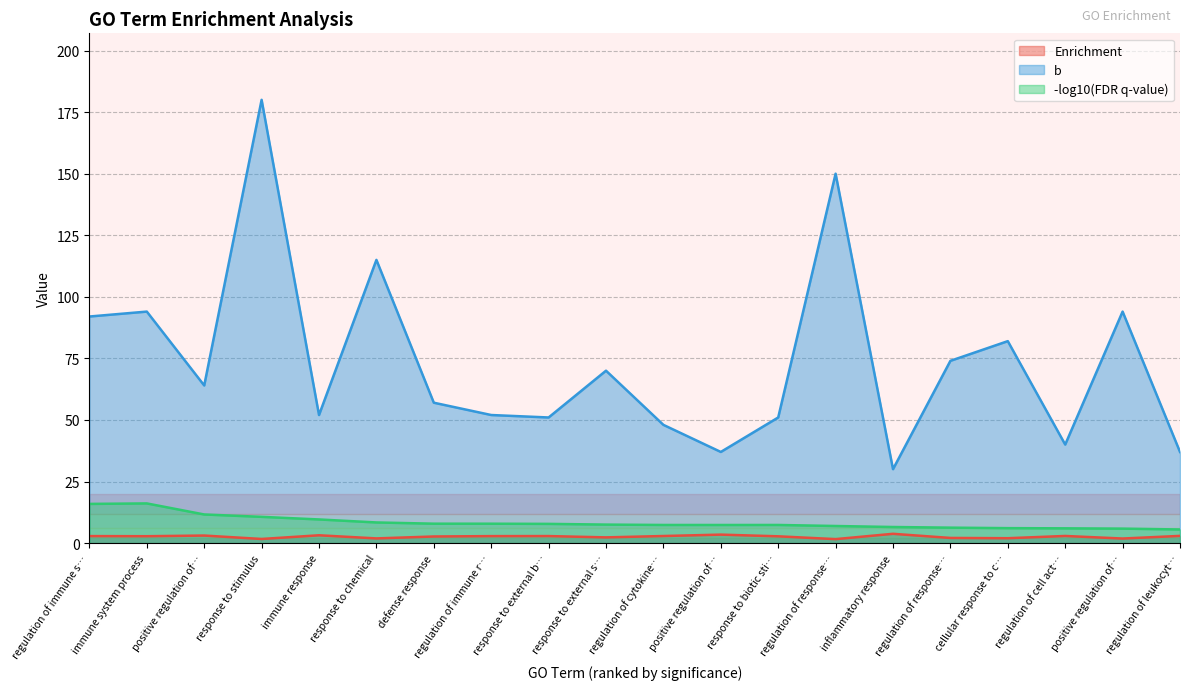

Is the value of Enrichment at regulation of cell act… greater than the value of -log10(FDR q-value) at regulation of response…?

No